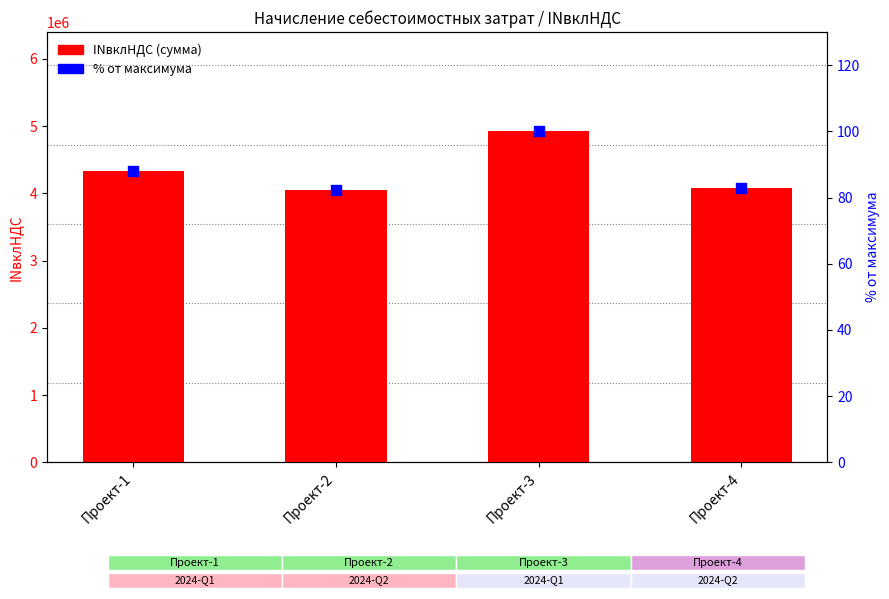

What are all the series names shown in the legend?

INвклНДС (сумма), % от макс.